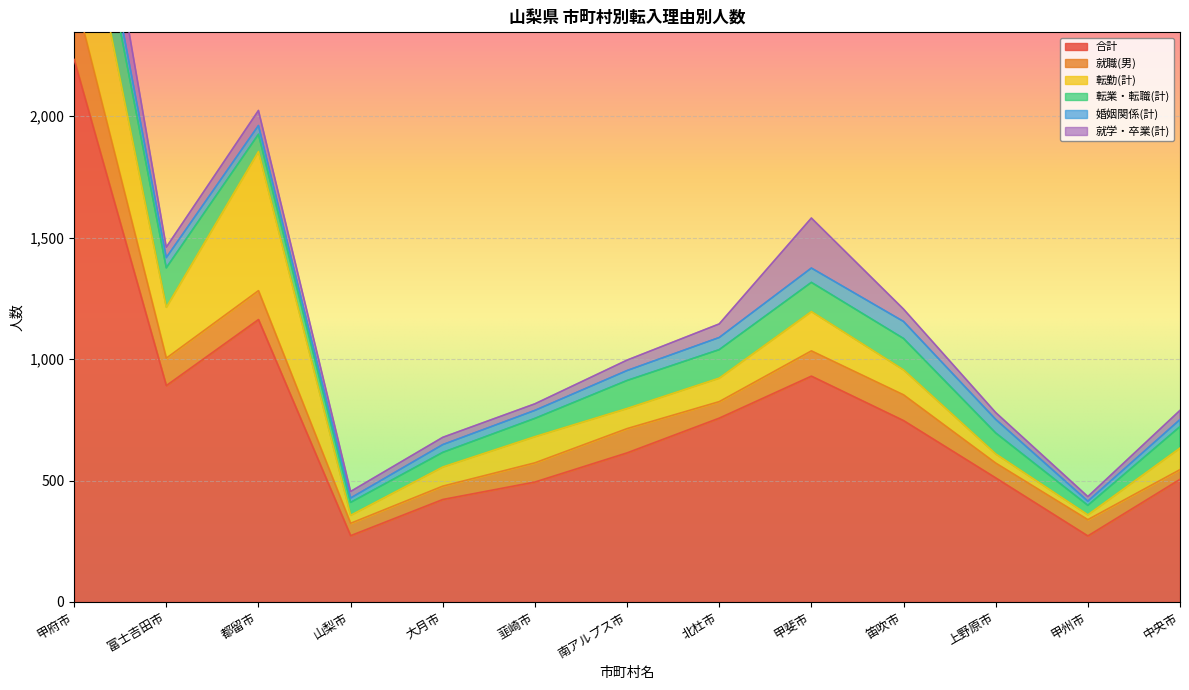

What is the value of the 就学・卒業(計) point at the 11th from the left?

28